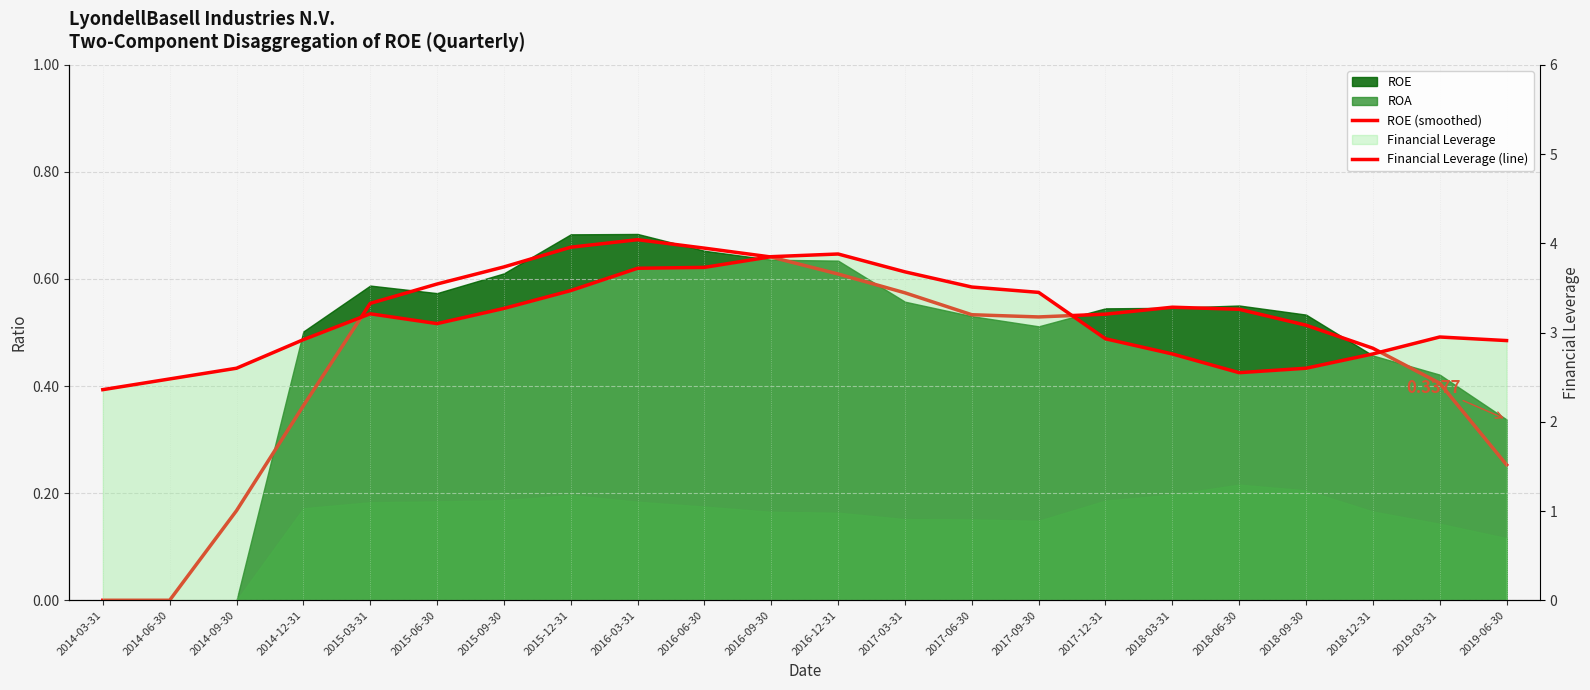

Does the chart display data point markers on the line(s)?

No